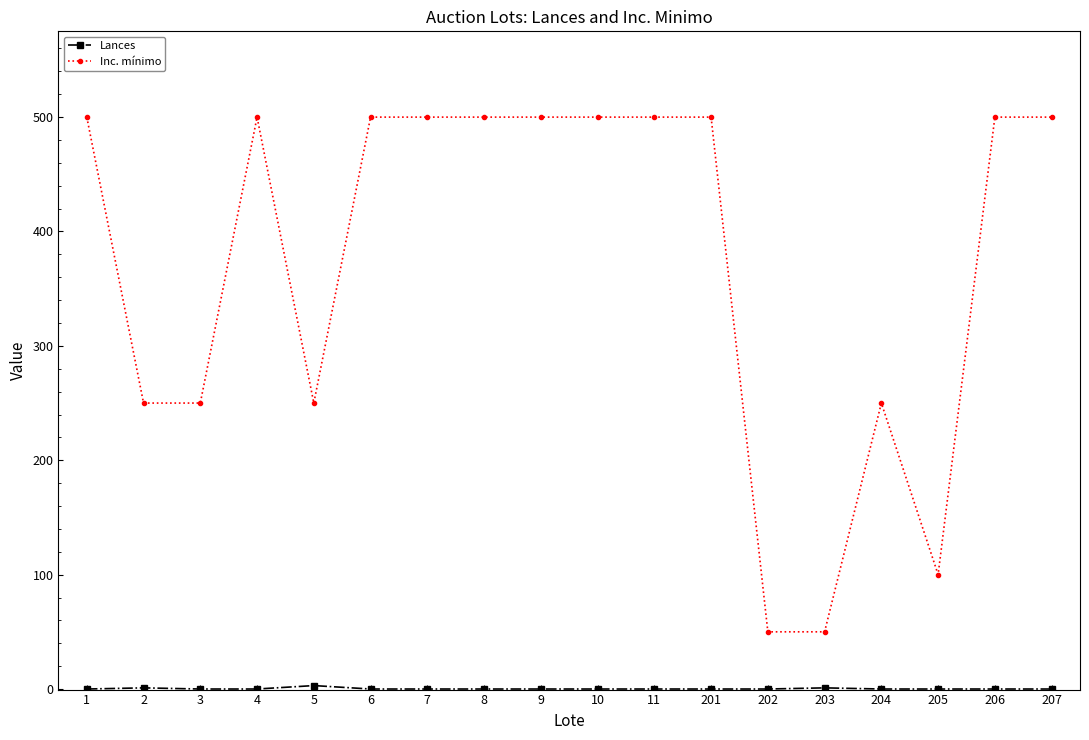

At how many categories does at least one series exceed 380?

11